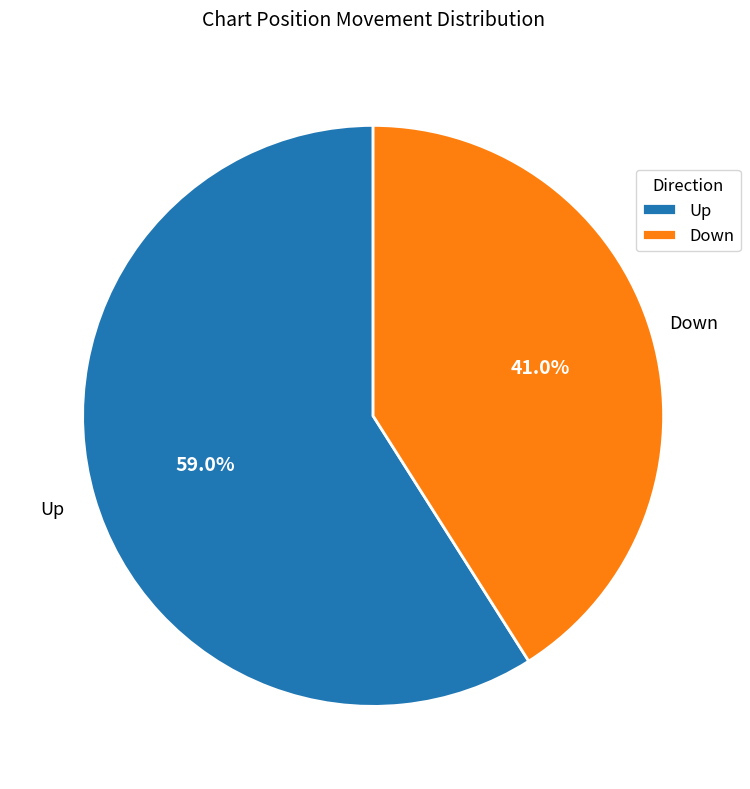

Which category has the smallest portion of the pie?

Down